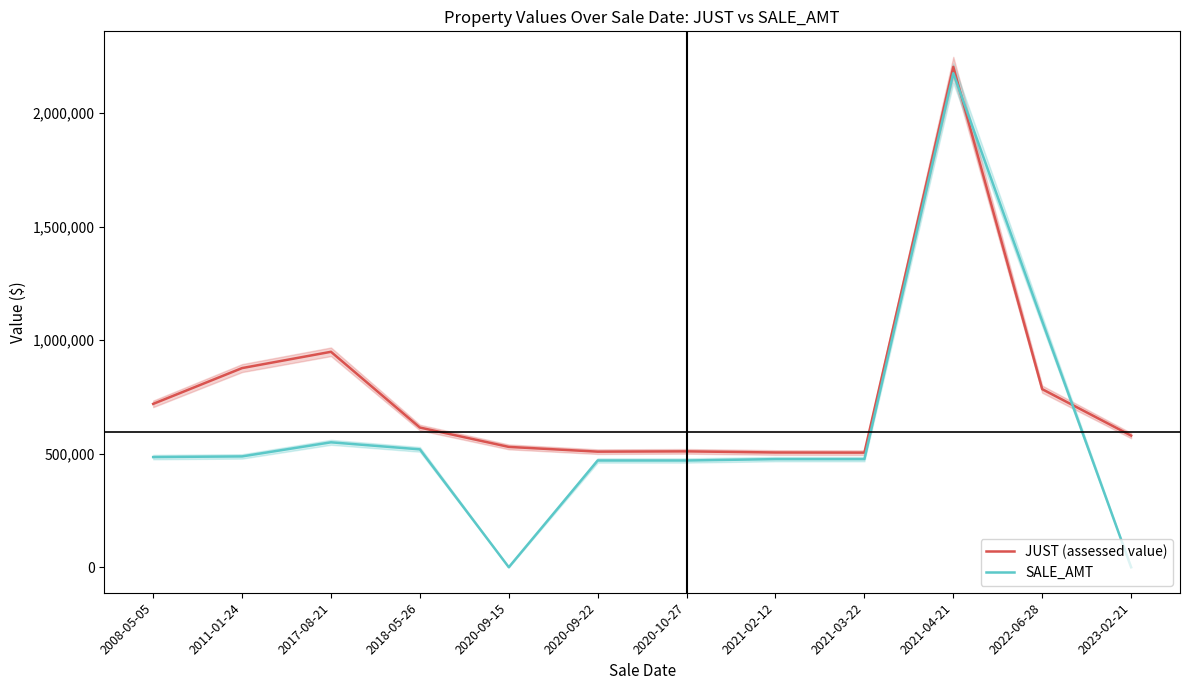

Rank the categories by JUST (assessed value) value from lowest to highest.

2021-03-22, 2021-02-12, 2020-09-22, 2020-10-27, 2020-09-15, 2023-02-21, 2018-05-26, 2008-05-05, 2022-06-28, 2011-01-24, 2017-08-21, 2021-04-21